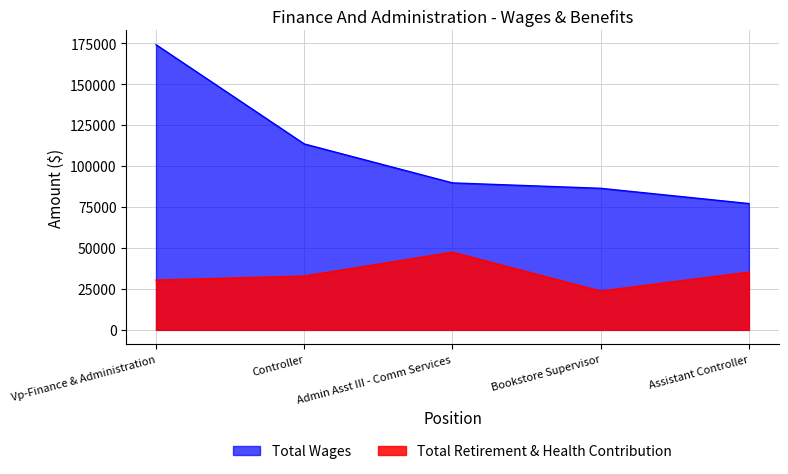

Rank the series by their average value, from lowest to highest.

Total Retirement & Health Contribution, Total Wages